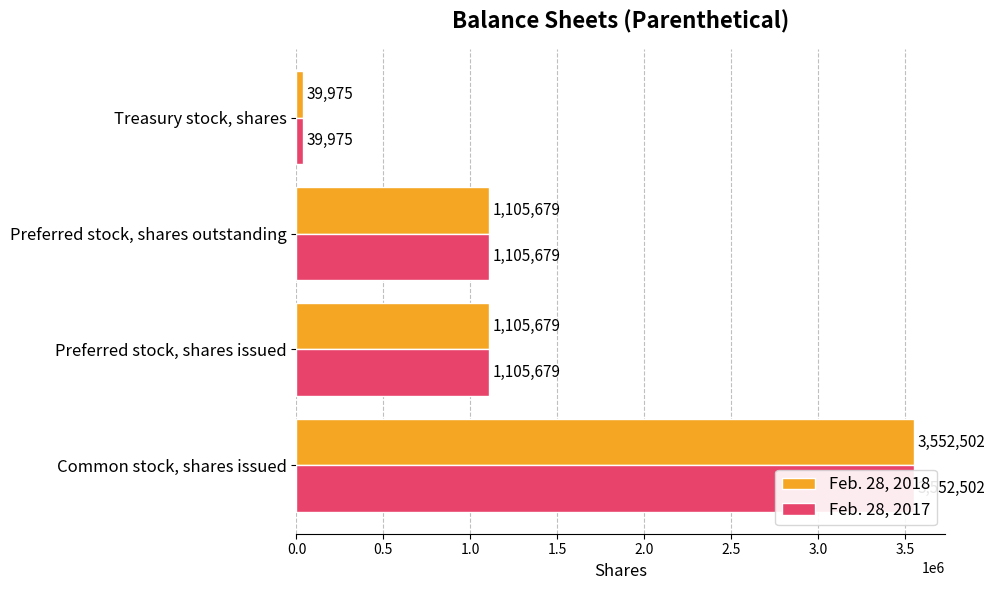

True or false: Feb. 28, 2017 has a value of 2136595 at Common stock, shares issued.

False